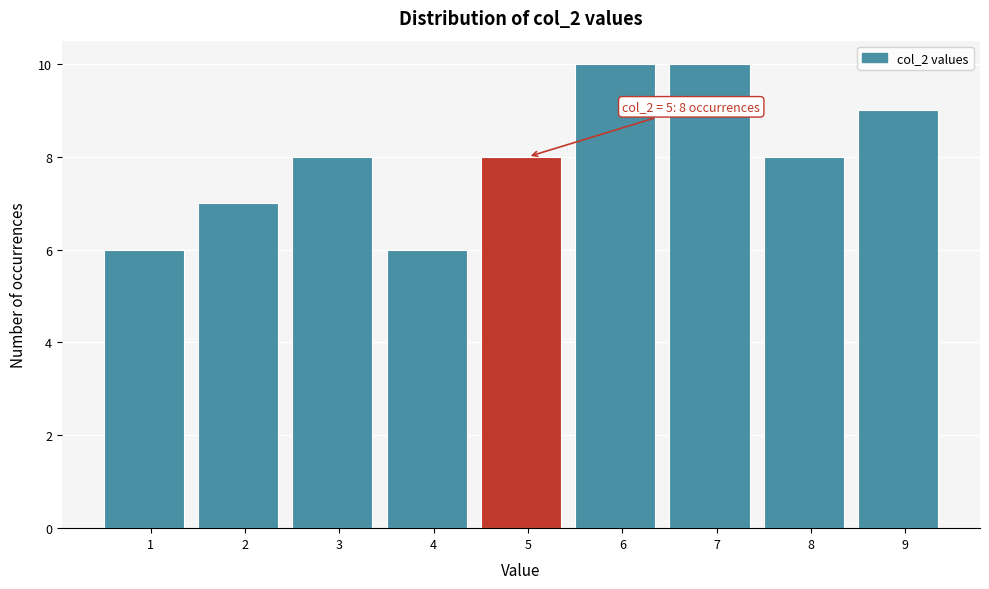

Reading right to left, transcribe all the data shown in this chart.

9=9	8=8	7=10	6=10	5=8	4=6	3=8	2=7	1=6